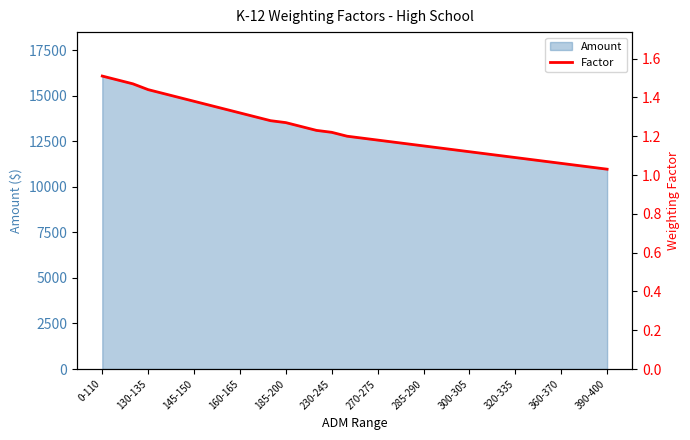

What position from the left is 16?

17